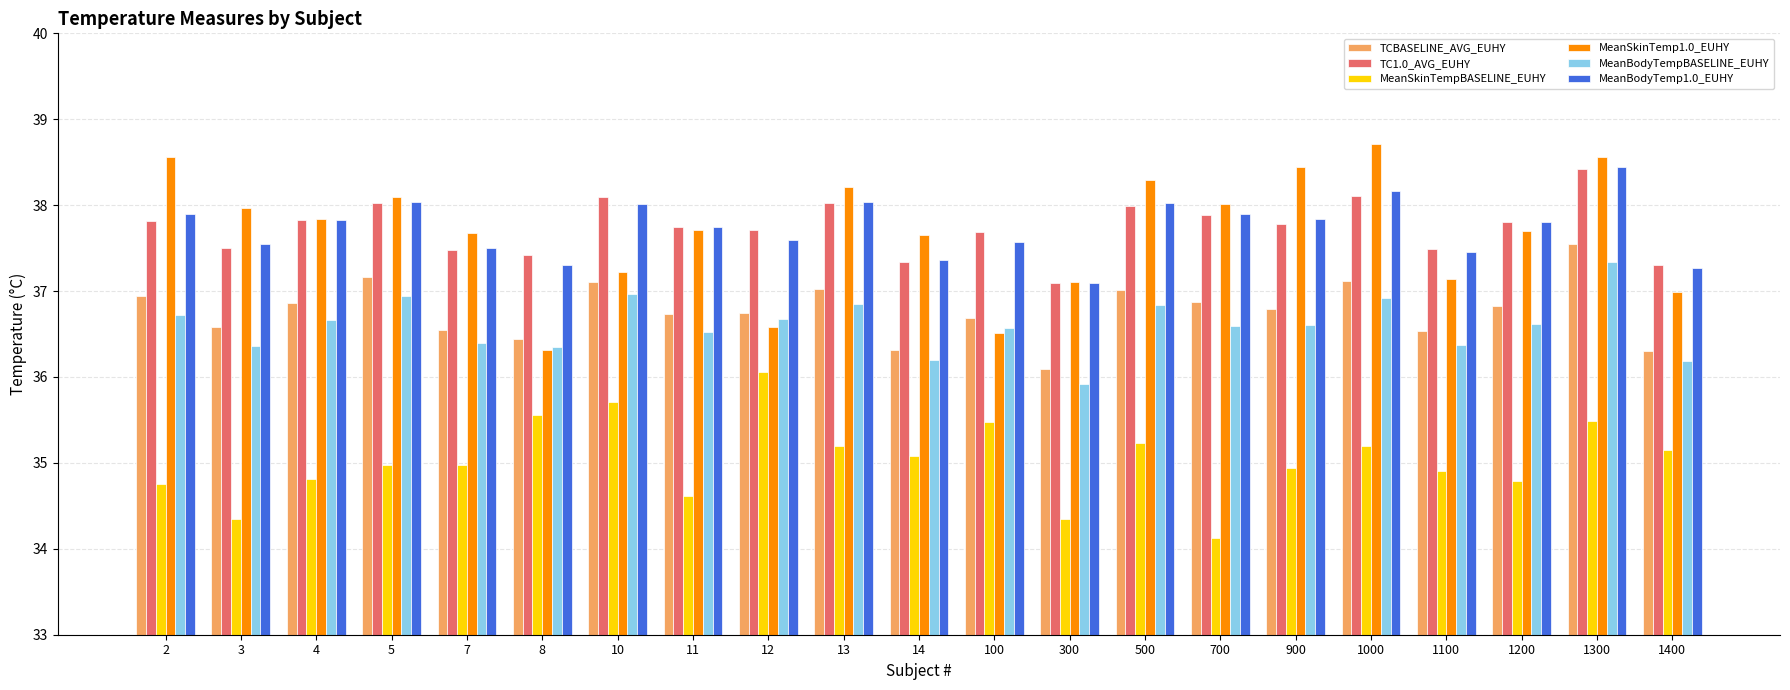

At which category is the sum across all series the highest?

1300